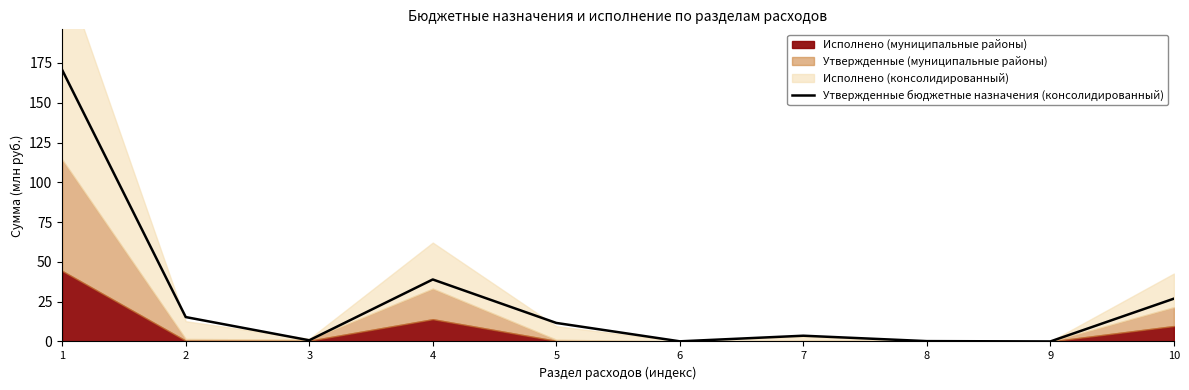

The value of Утвержденные бюджетные назначения (консолидированный) at 10 is 8.2. True or false?

False